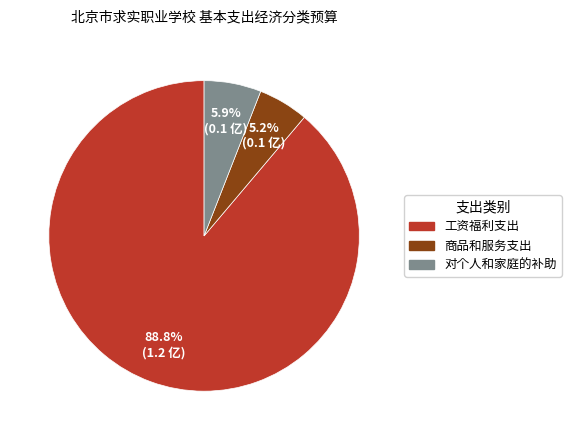

Approximately how many times larger is the value at 商品和服务支出 compared to 对个人和家庭的补助?

0.9